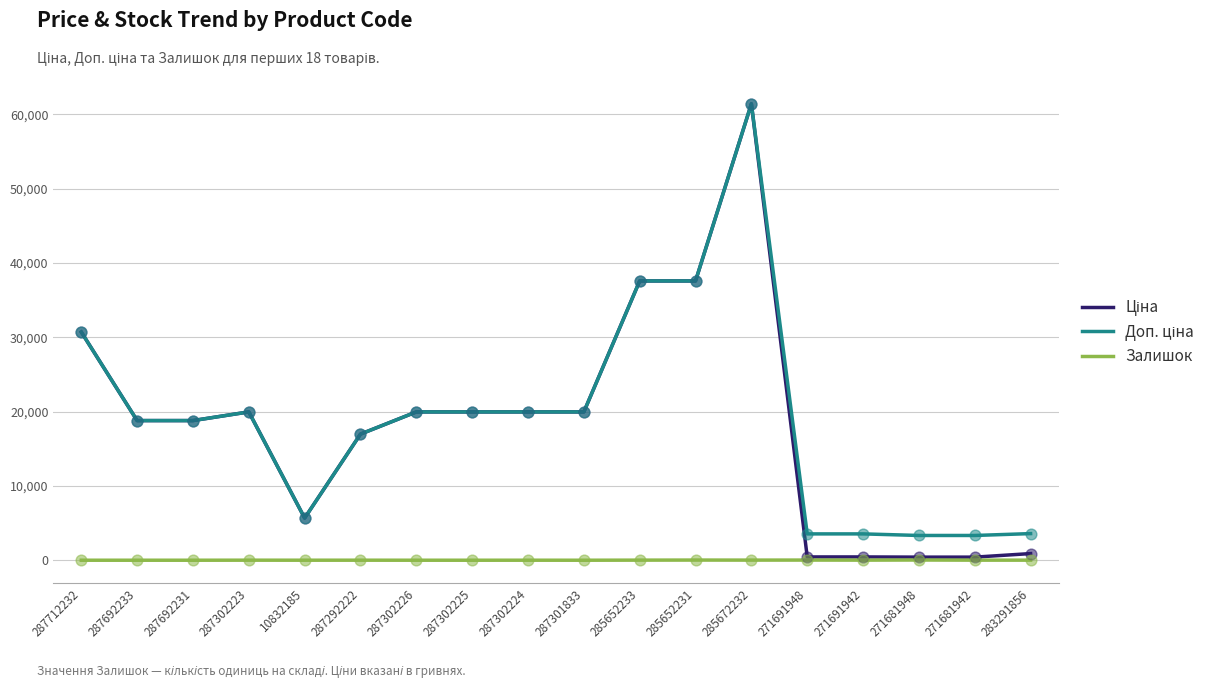

What is the spread (max minus min) of values at 287302225?

19964.2